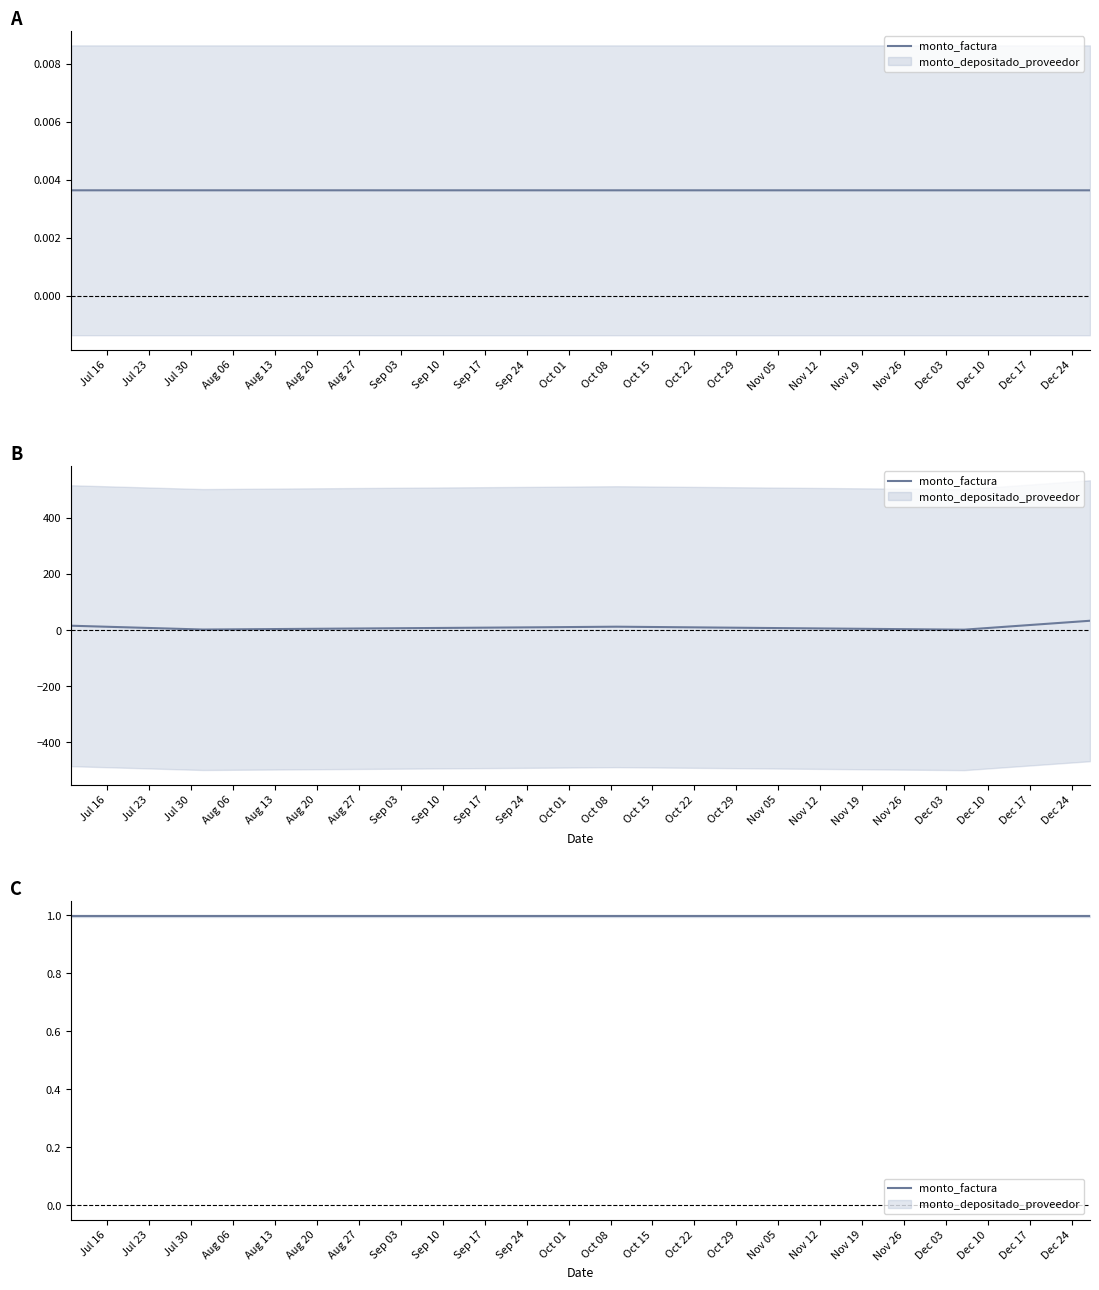

What is the label of the 1st point from the right?

2018-12-27